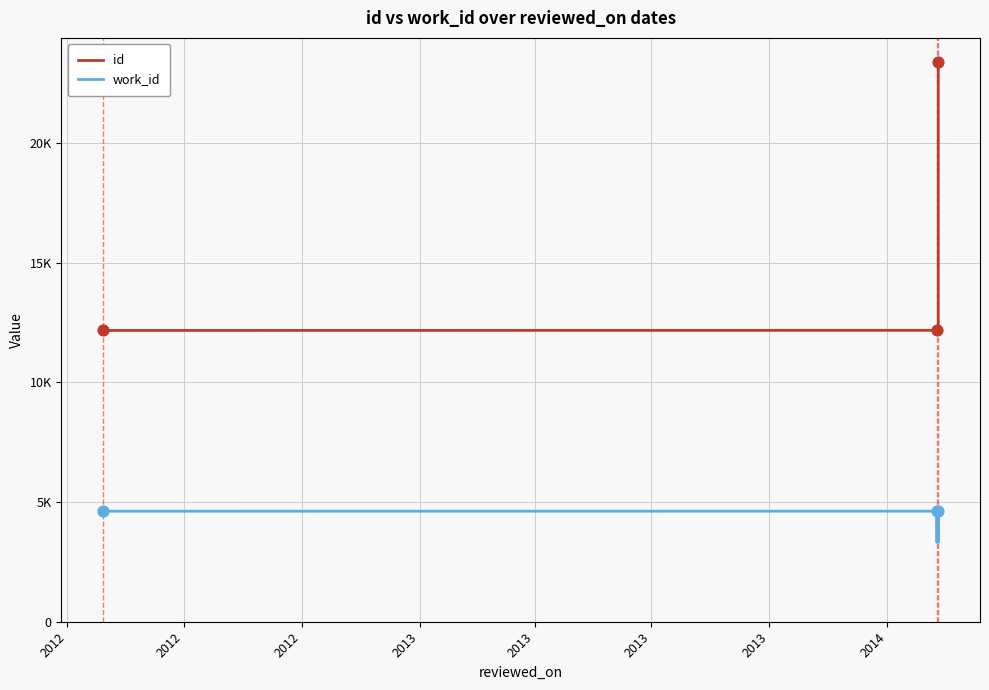

Which series contains the highest Y value?

id